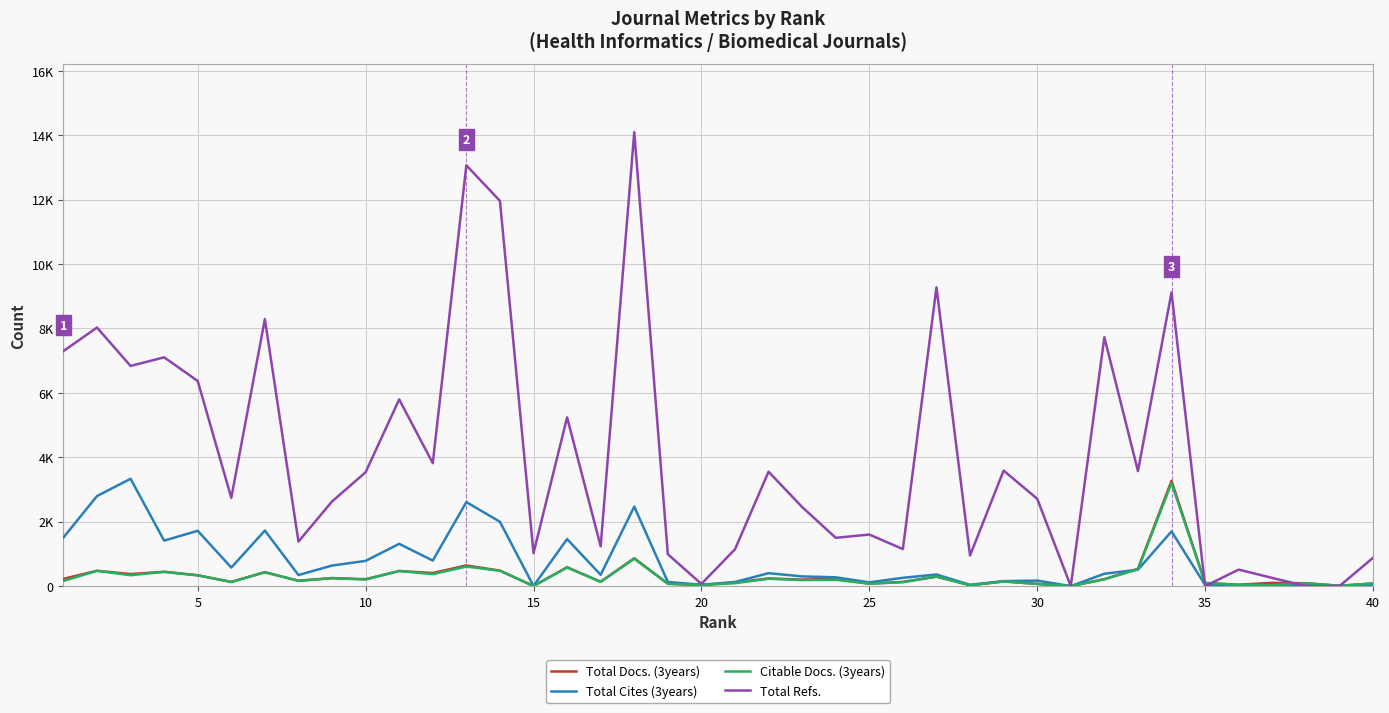

Does the chart have visible grid lines?

Yes